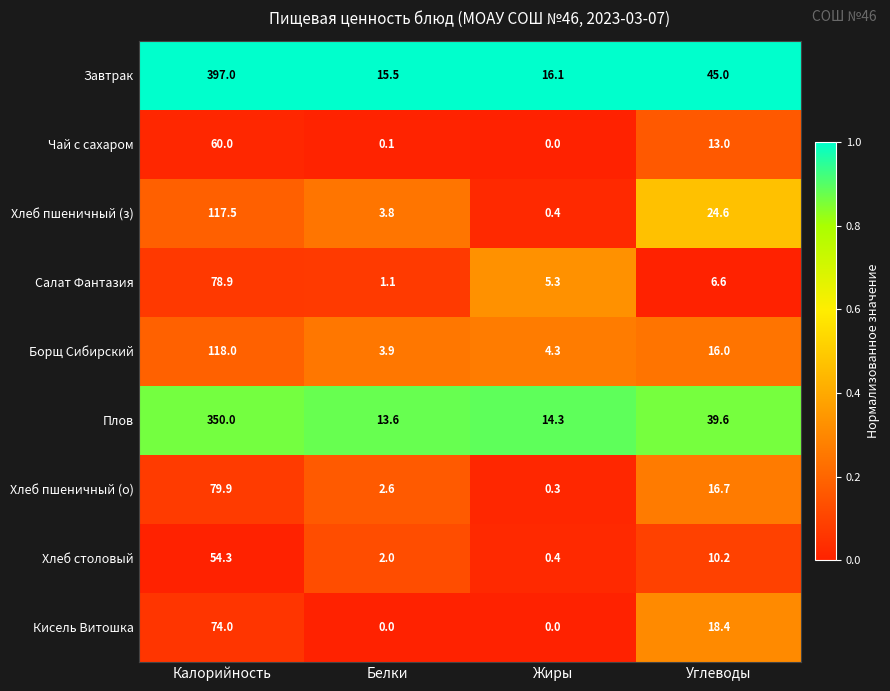

What is the maximum value for Хлеб столовый?

54.3